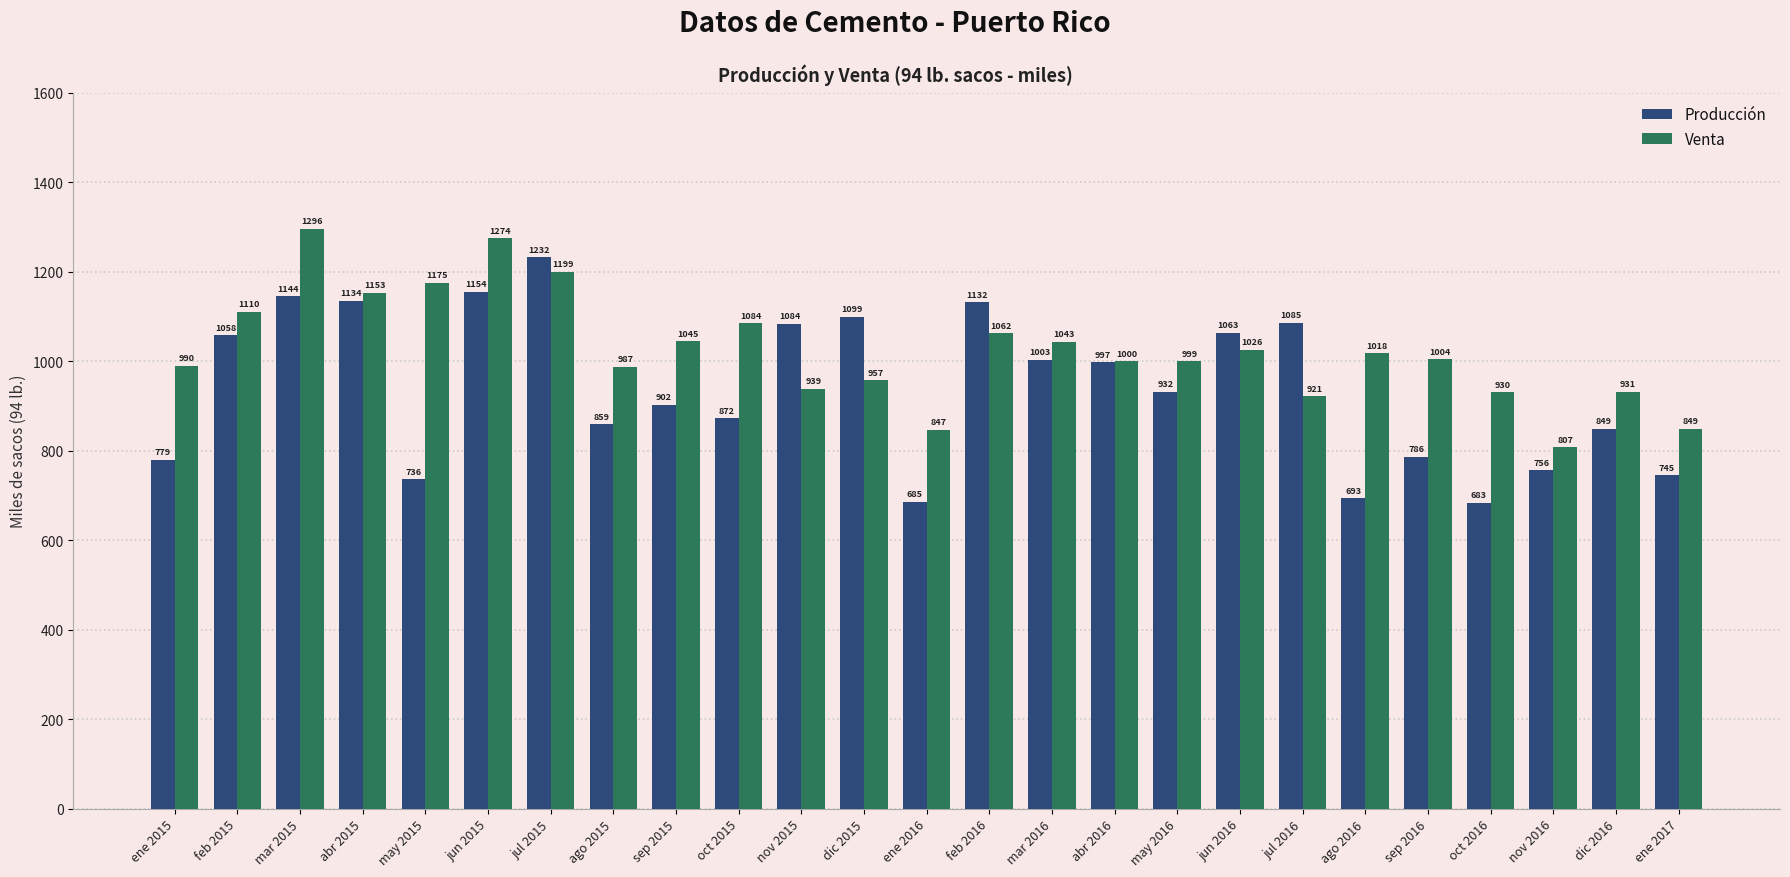

What is the difference between the maximum and second lowest values in the Venta series?

449.0